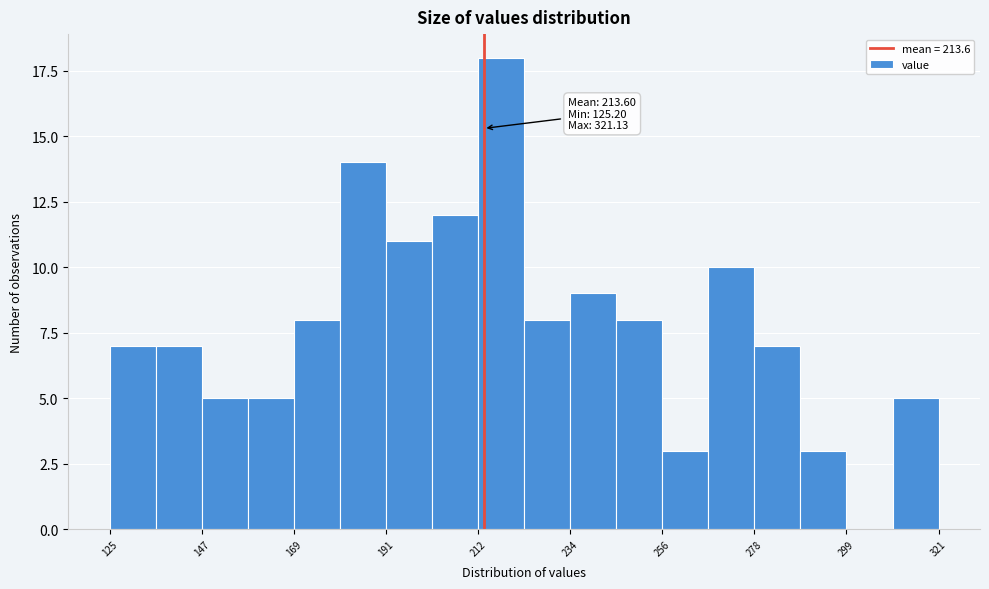

Around what value on the x-axis is the tallest bar? Give the approximate position of its centre, as read against the axis.

220